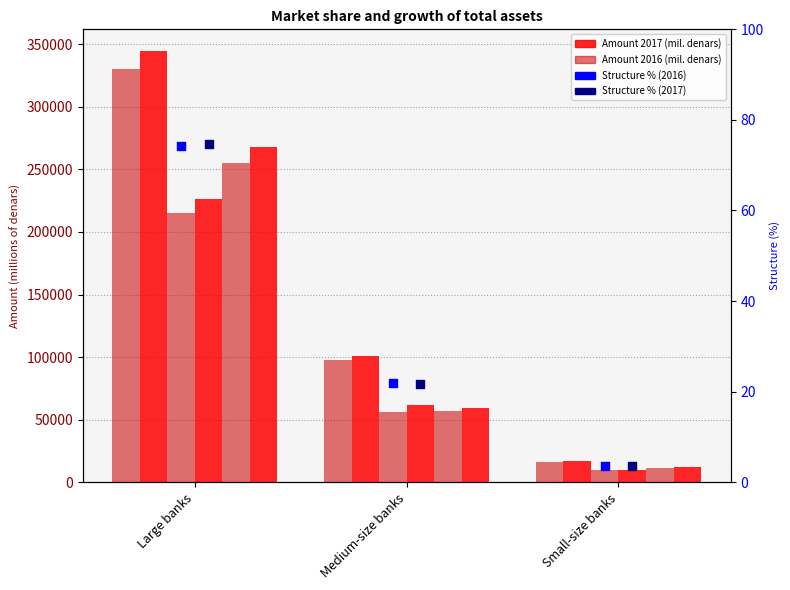

At which category is the sum across all series the highest?

Large banks